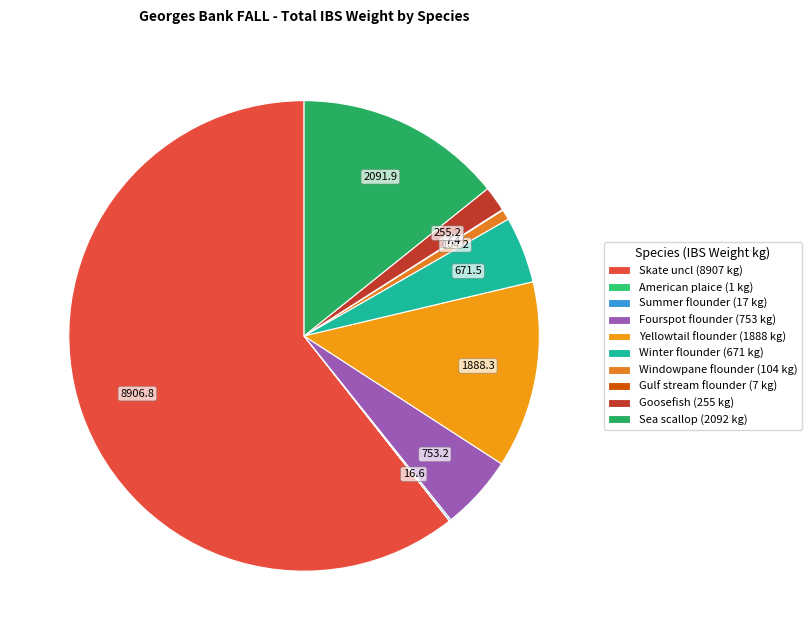

To the nearest percent, what percentage of the pie is Skate uncl?

61%